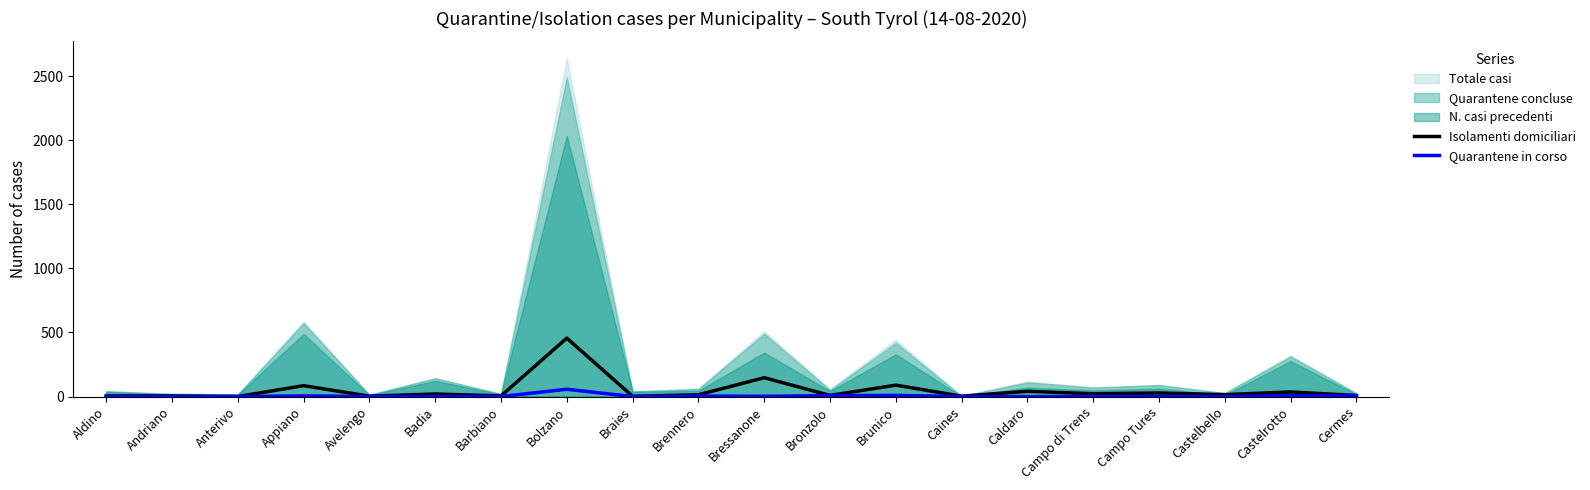

Is it true that Quarantene in corso equals 9 at Brunico?

True